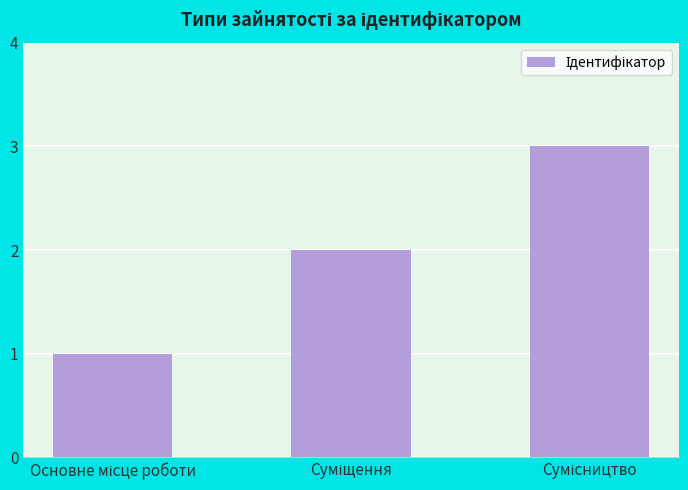

What is the maximum value shown in the chart?

3